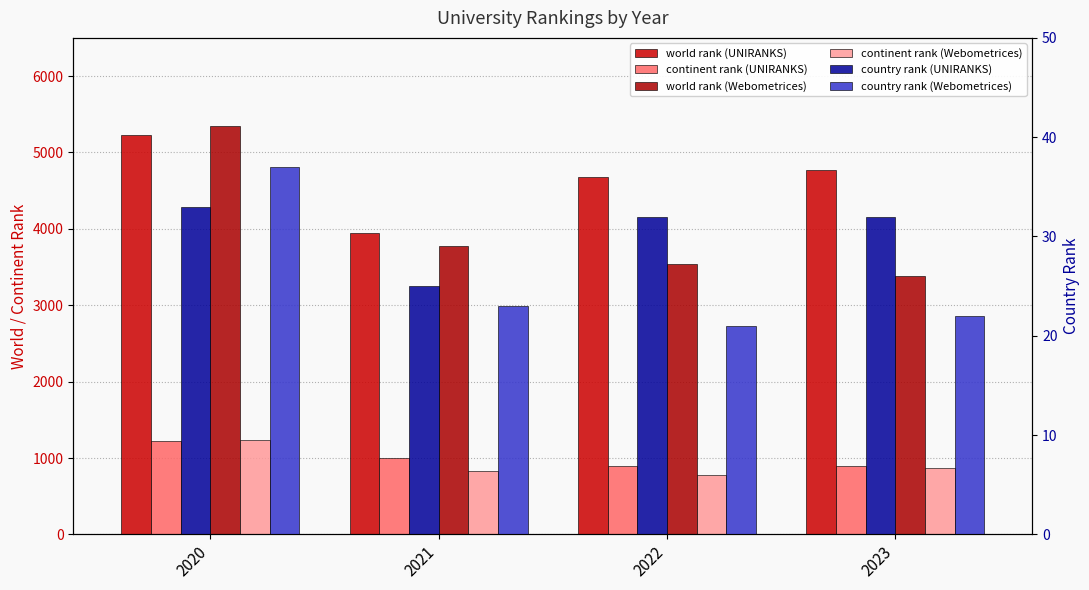

What is the difference between the highest and lowest values at 2020?

5318